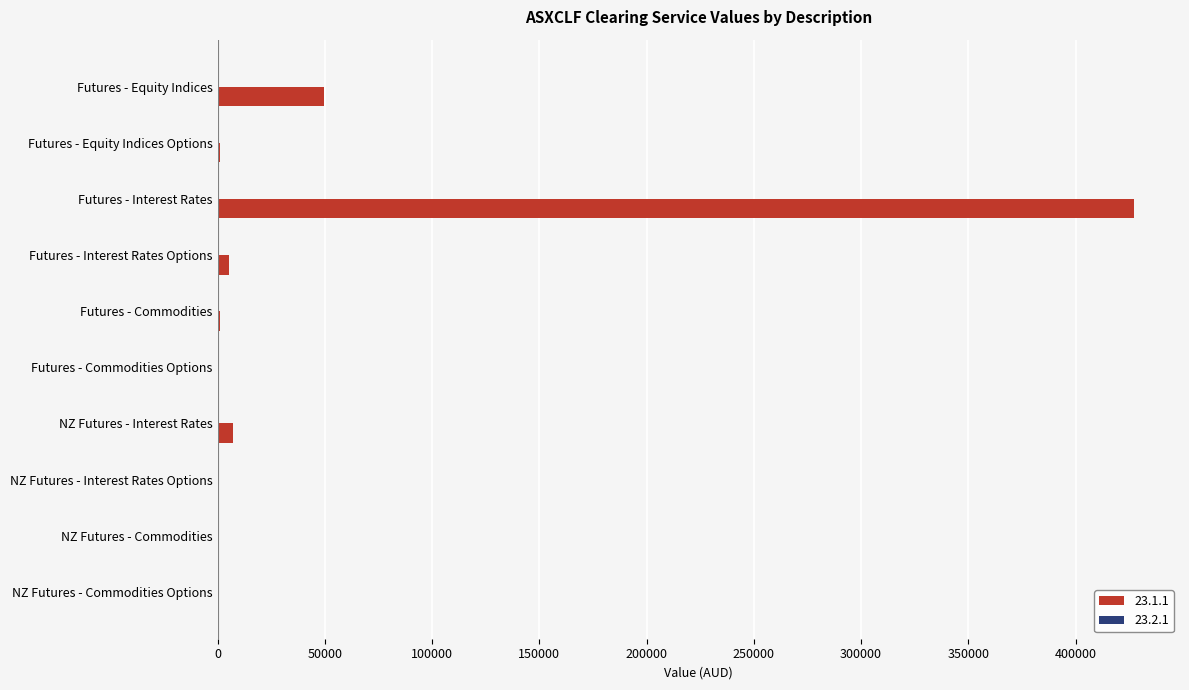

Is it true that the value at Futures - Equity Indices is 49712?

True